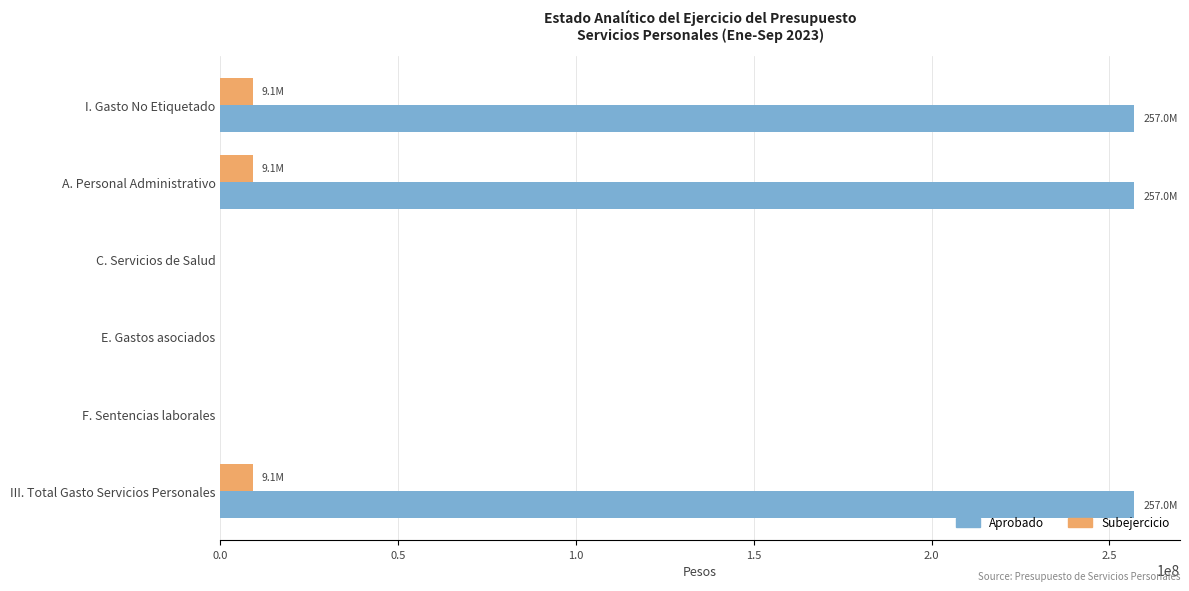

Between A. Personal Administrativo and C. Servicios de Salud, which series saw the biggest shift?

Aprobado